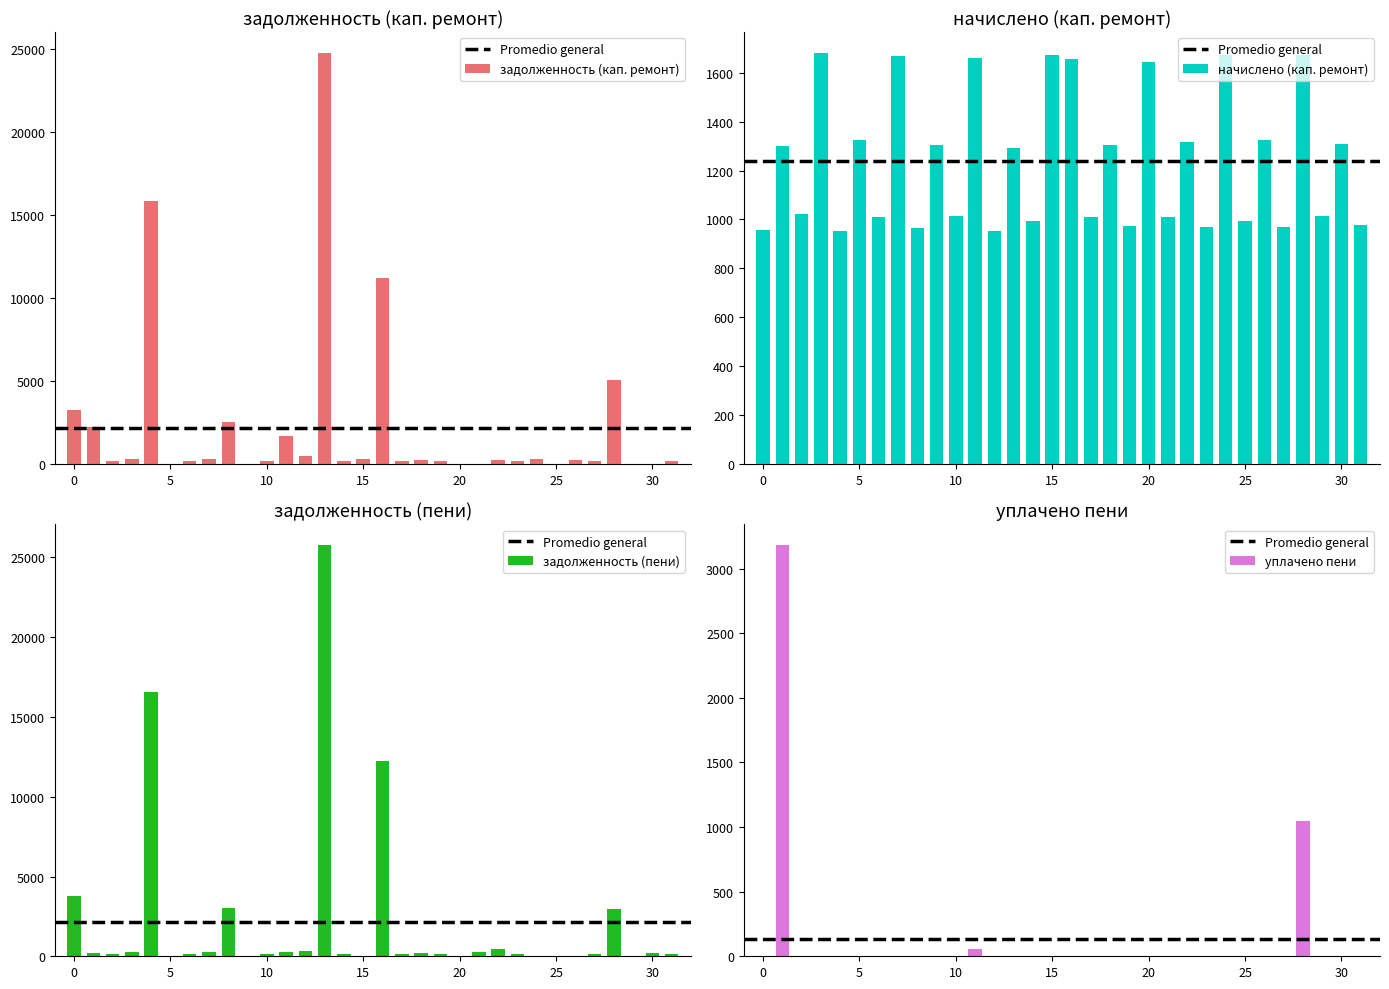

How many values in the начислено (кап. ремонт) series exceed 1291?

16